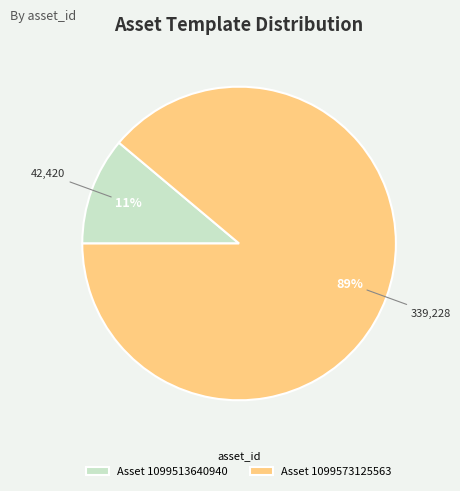

Is there any slice that represents more than half of the pie?

Yes